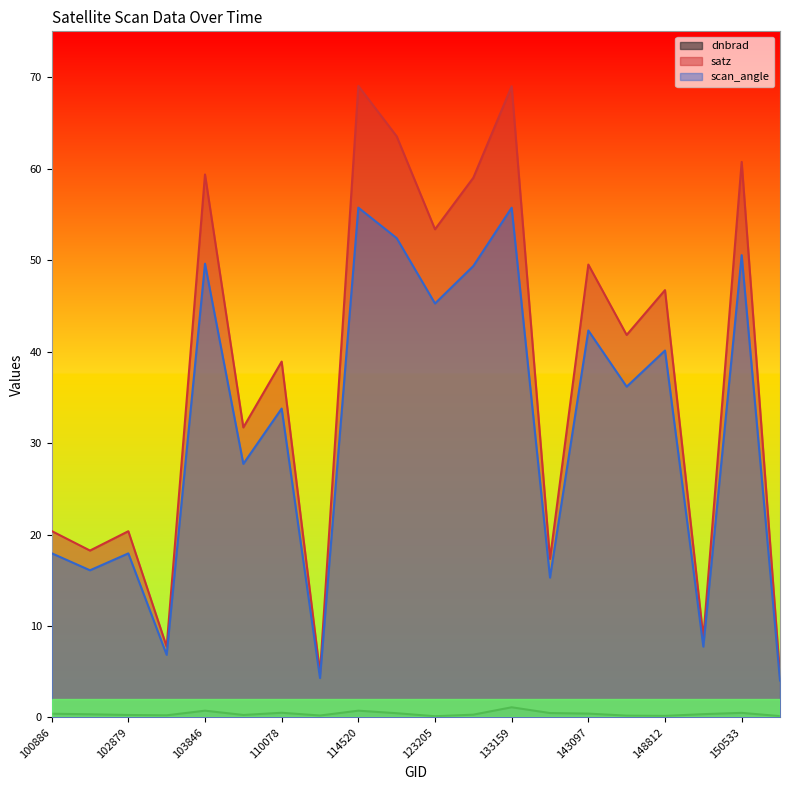

True or false: scan_angle has a value of 4.5 at 150161.

False